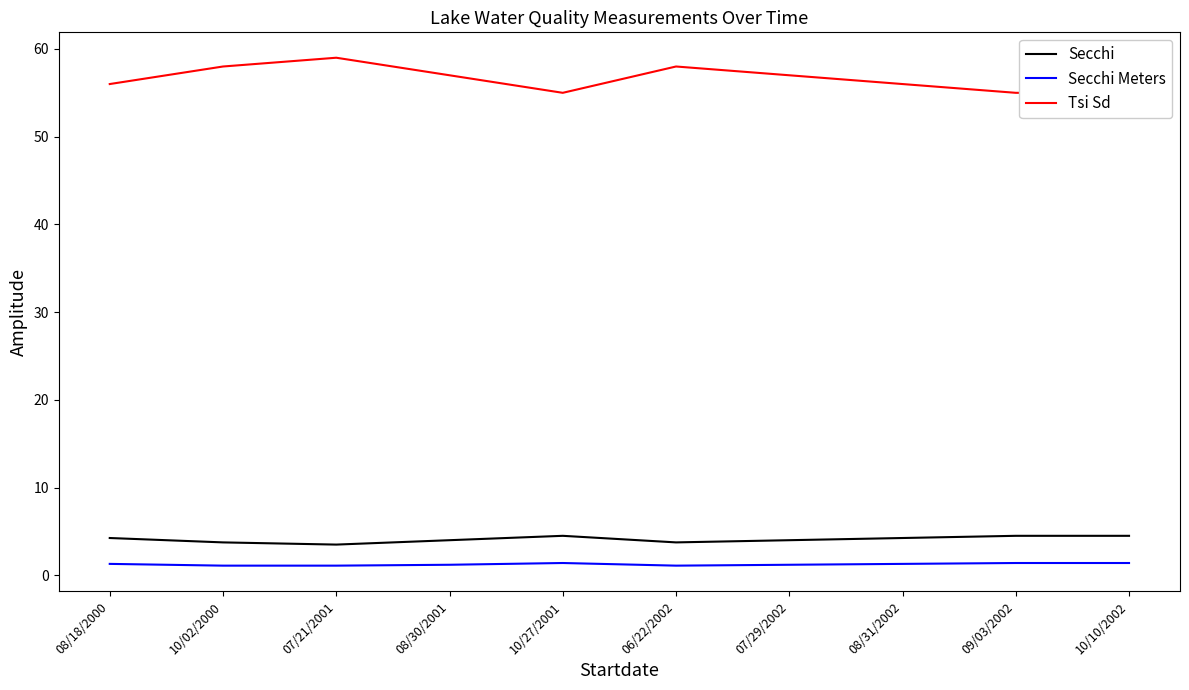

Reading right to left, transcribe all the data shown in this chart.

Secchi: 4.5	4.5	4.2	4.0	3.8	4.5	4.0	3.5	3.8	4.2
Secchi Meters: 1.4	1.4	1.3	1.2	1.1	1.4	1.2	1.1	1.1	1.3
Tsi Sd: 55.0	55.0	56.0	57.0	58.0	55.0	57.0	59.0	58.0	56.0